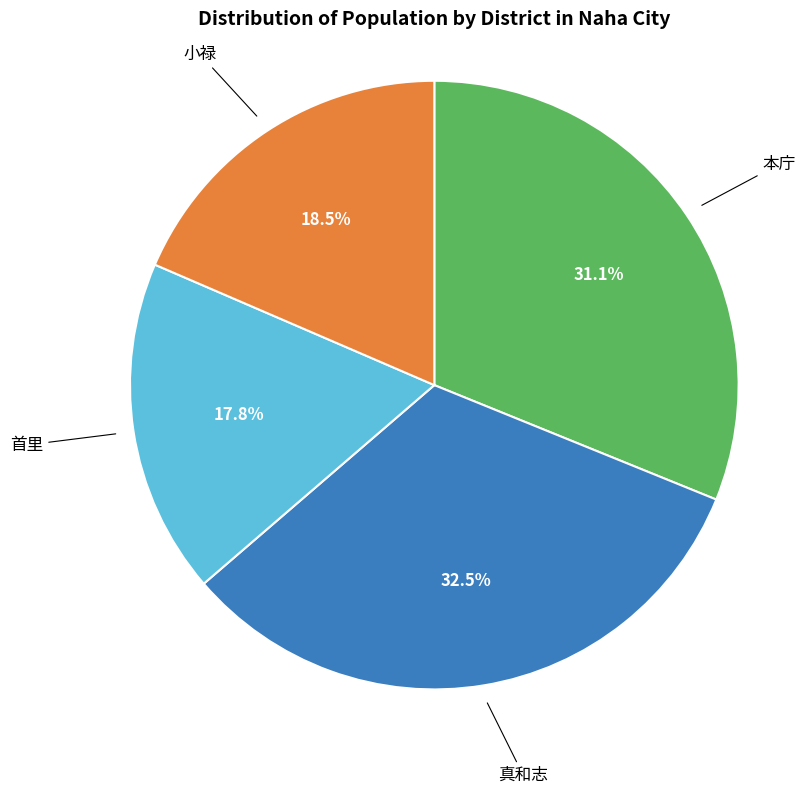

To the nearest percent, what is the difference between the largest and smallest slice percentages?

15%